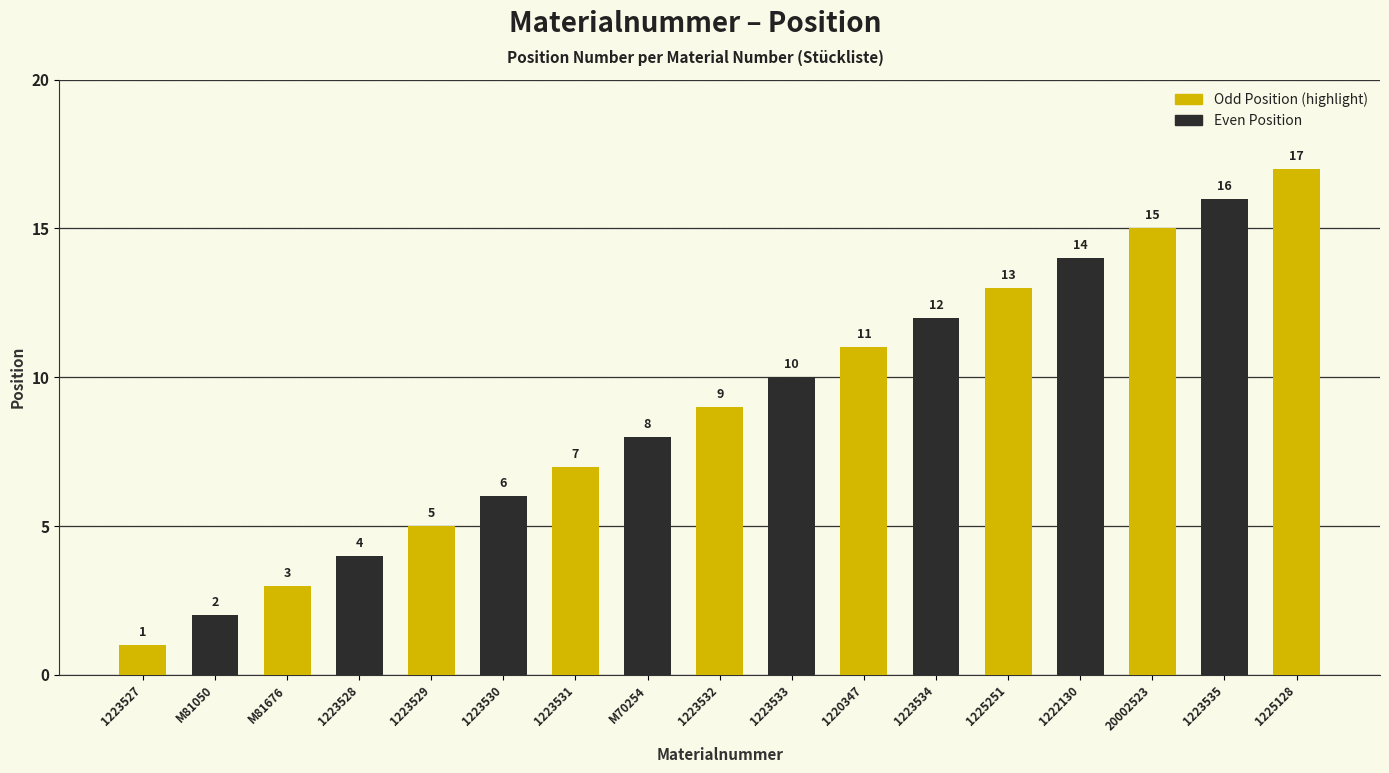

Reading left to right, list all the values displayed in this chart.

1223527=1	M81050=2	M81676=3	1223528=4	1223529=5	1223530=6	1223531=7	M70254=8	1223532=9	1223533=10	1220347=11	1223534=12	1225251=13	1222130=14	20002523=15	1223535=16	1225128=17